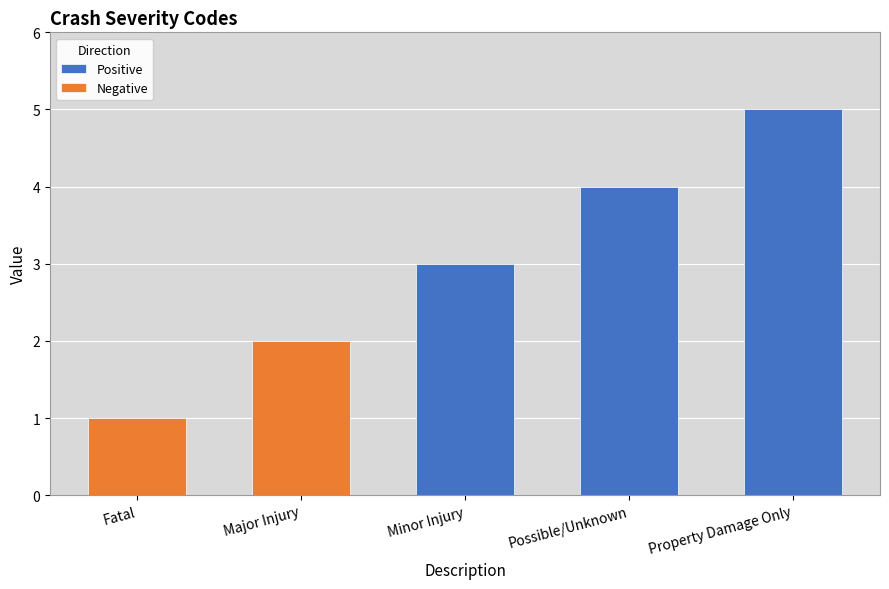

How many bars are there in total?

5